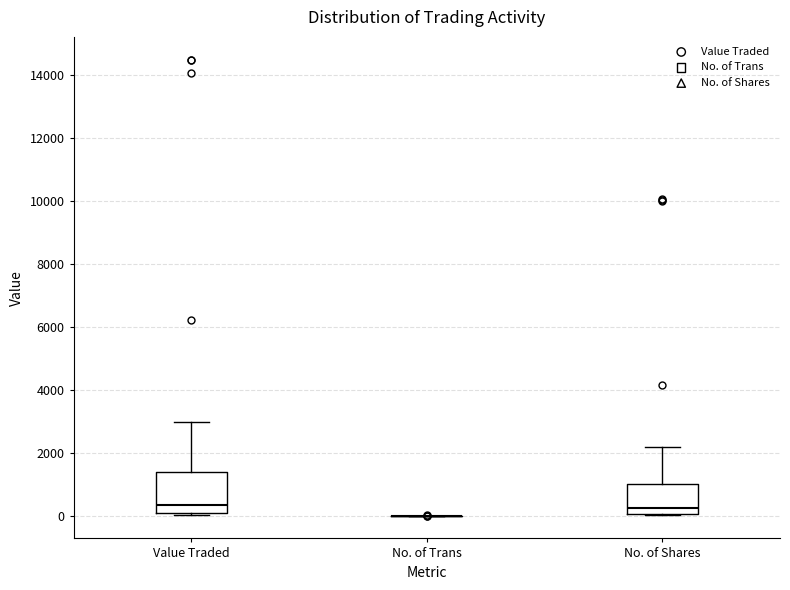

Where is the lower edge of the box for Value Traded on the y-axis? The values are not printed on the chart, so give them approximately, as read against the axis.

0